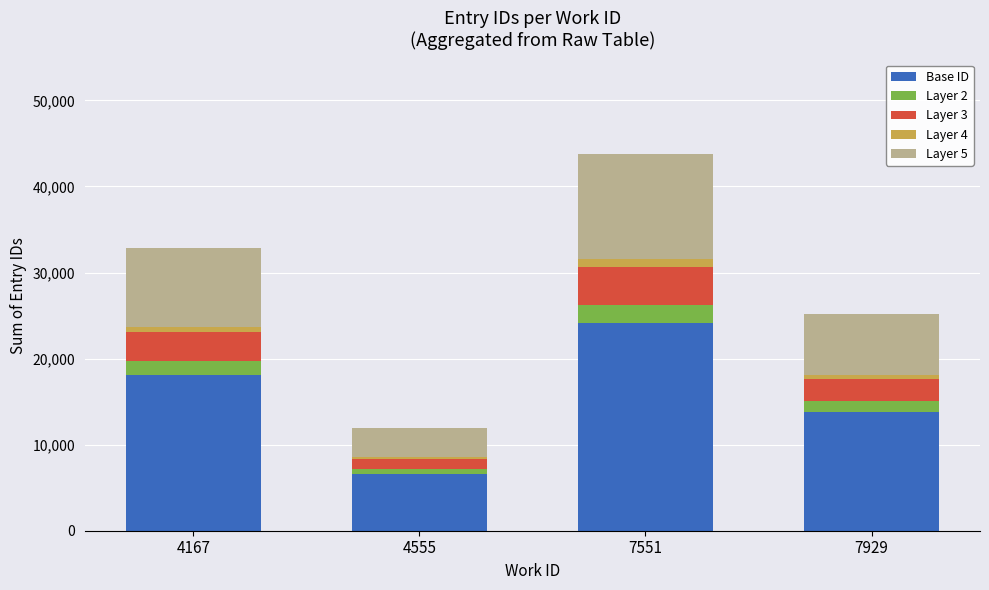

What is the lowest value of the Base ID series?

6584.1